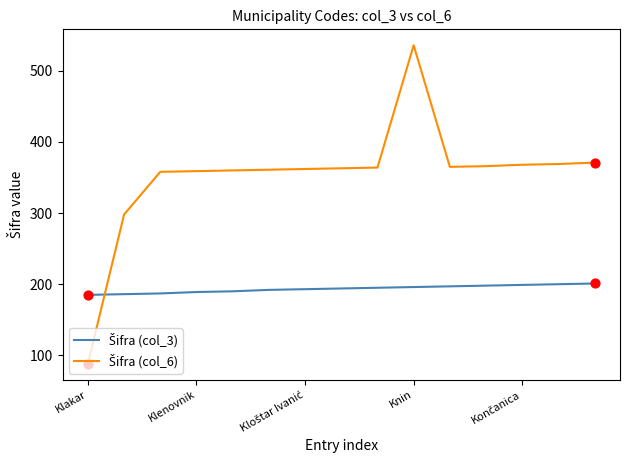

At how many categories does at least one series exceed 274?

14